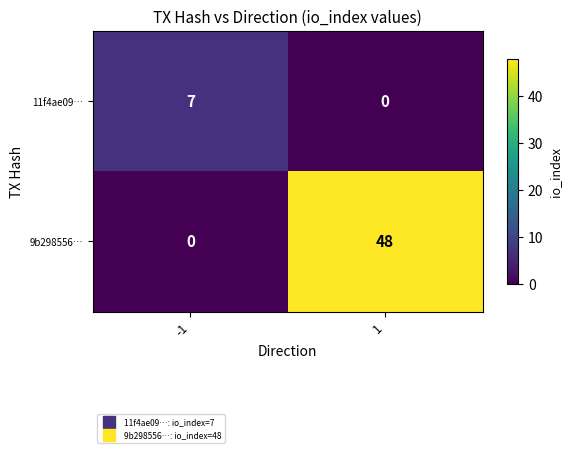

List the labels in order of 11f4ae09… value, smallest first.

1, -1